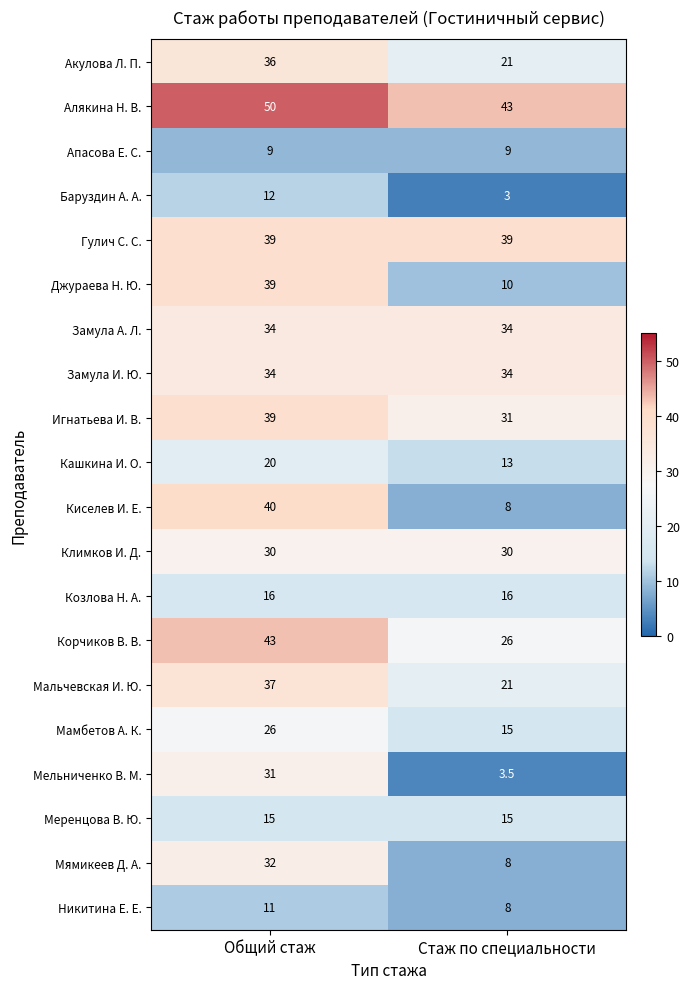

Rank the categories by Алякина Н. В. value from lowest to highest.

Стаж по специальности, Общий стаж